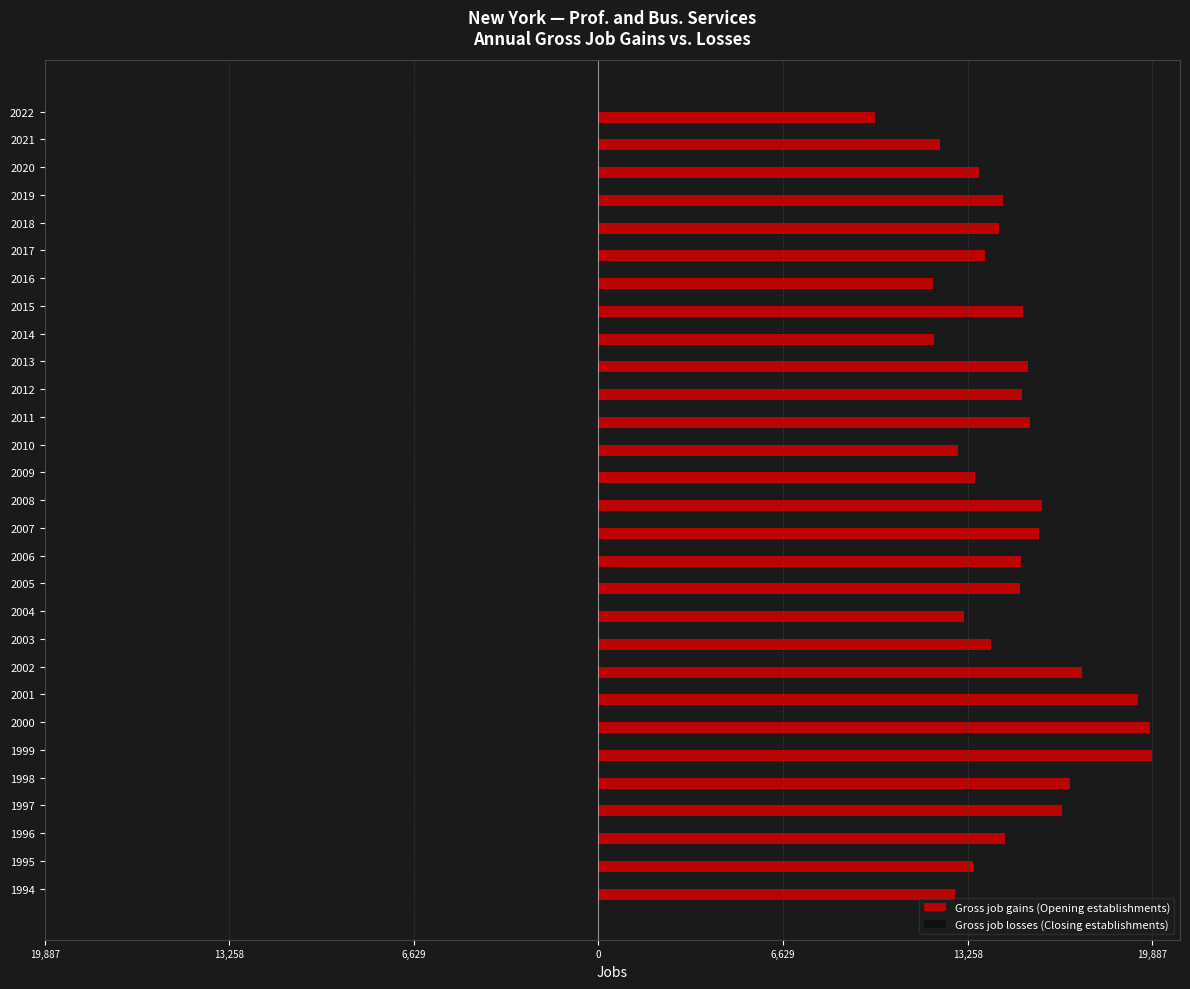

How many distinct data groups are displayed?

2